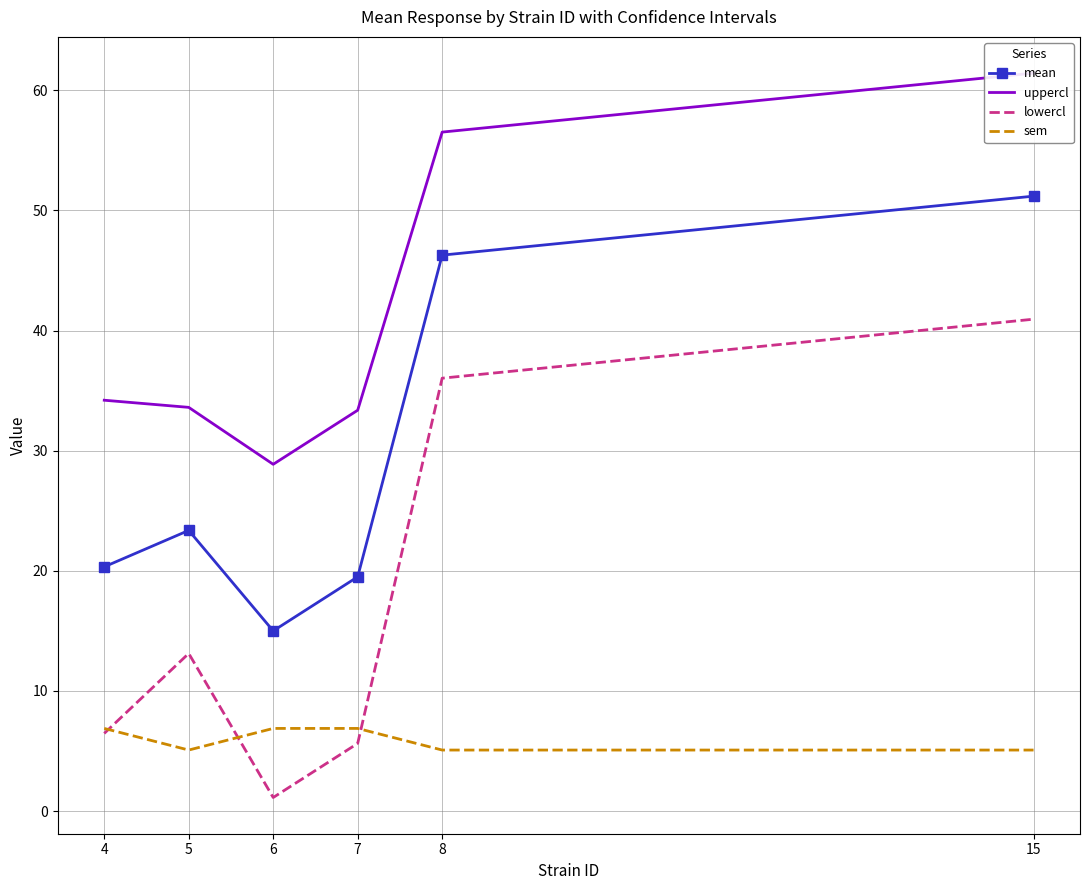

Where is the first local minimum for uppercl?

6